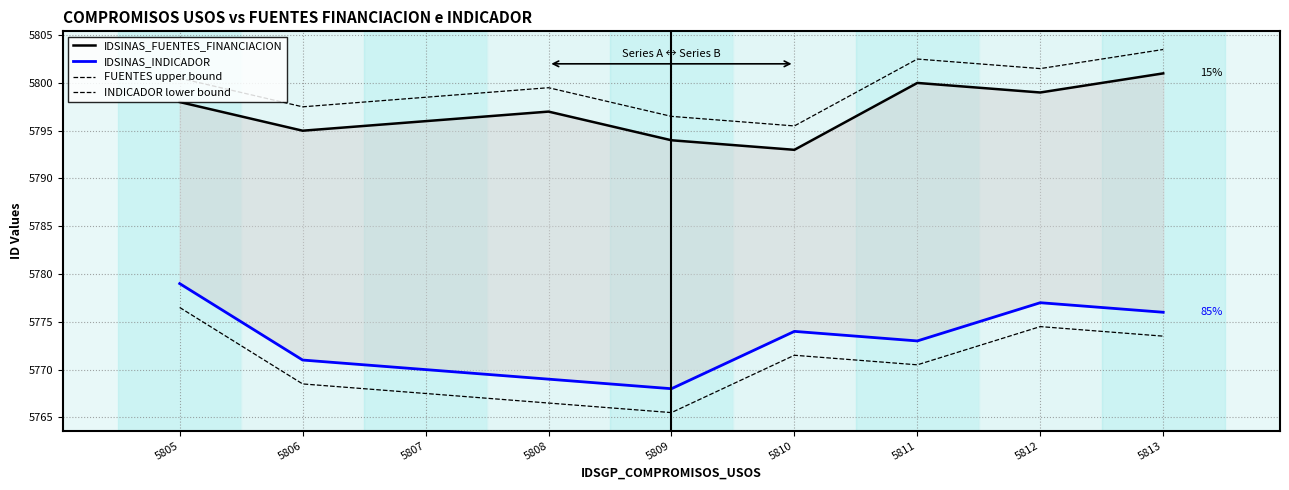

The value of INDICADOR lower bound at 5813 is 9932.4. True or false?

False